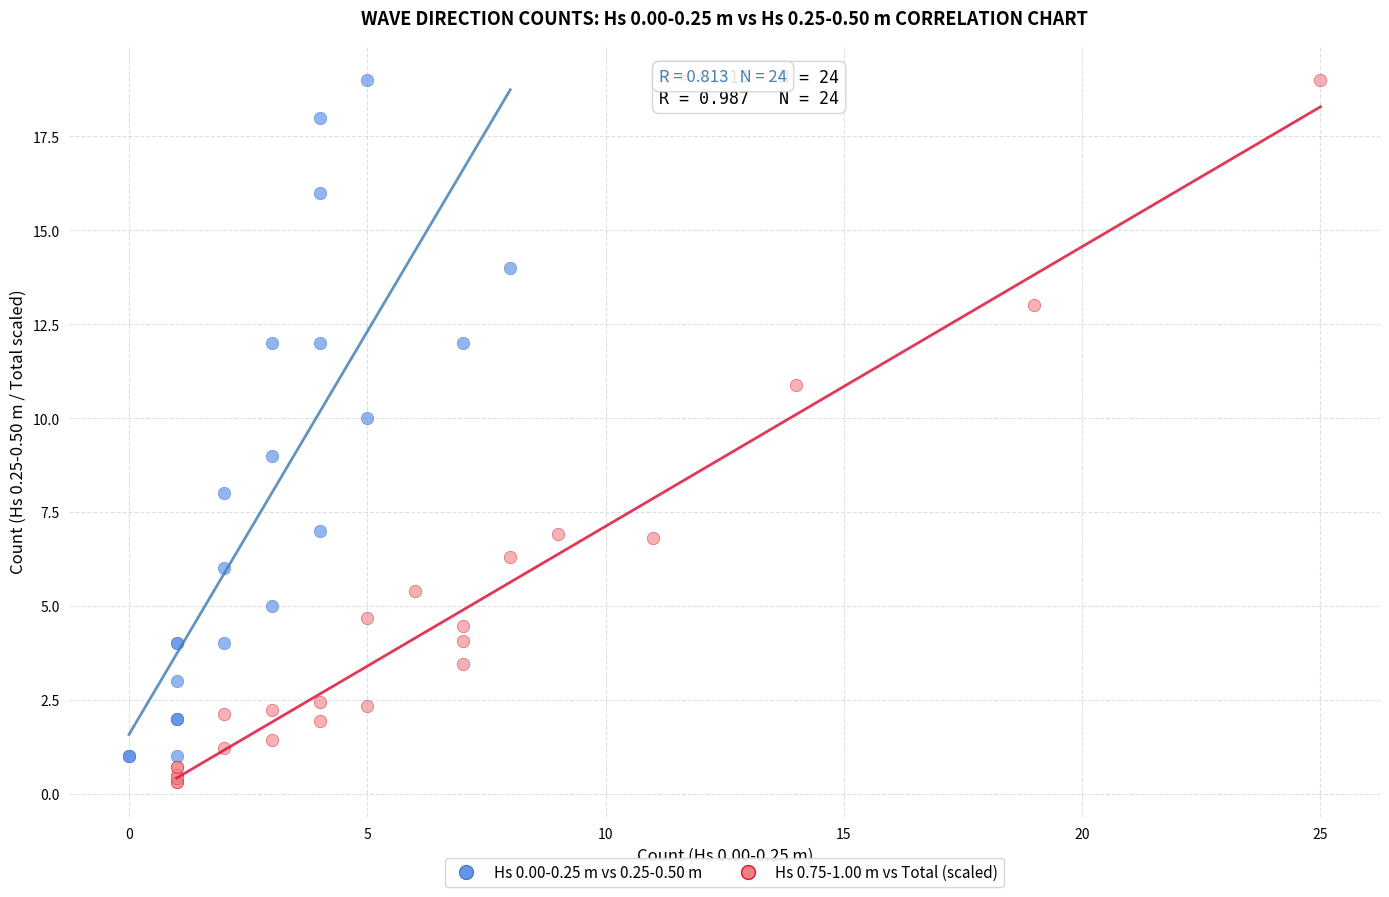

What are all the series names shown in the legend?

Hs 0.00-0.25 m vs 0.25-0.50 m, Hs 0.75-1.00 m vs Total (scaled)